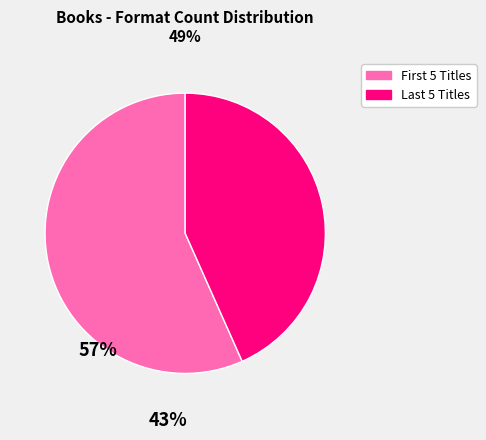

Does any single category account for the majority?

Yes